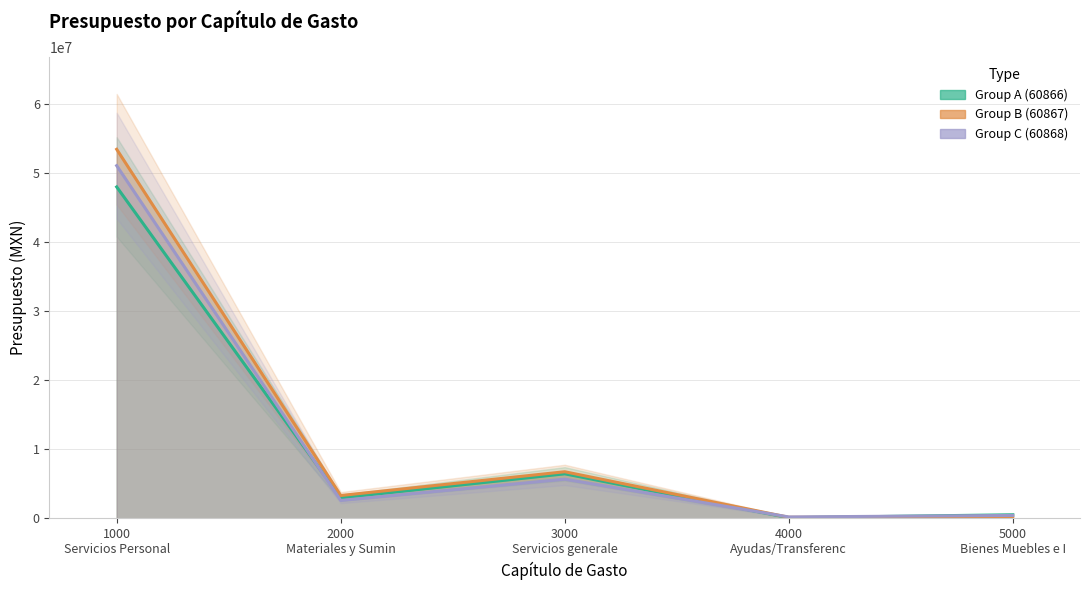

At which label is Group C (60868) closest to 25611908?

3000 Servicios generale